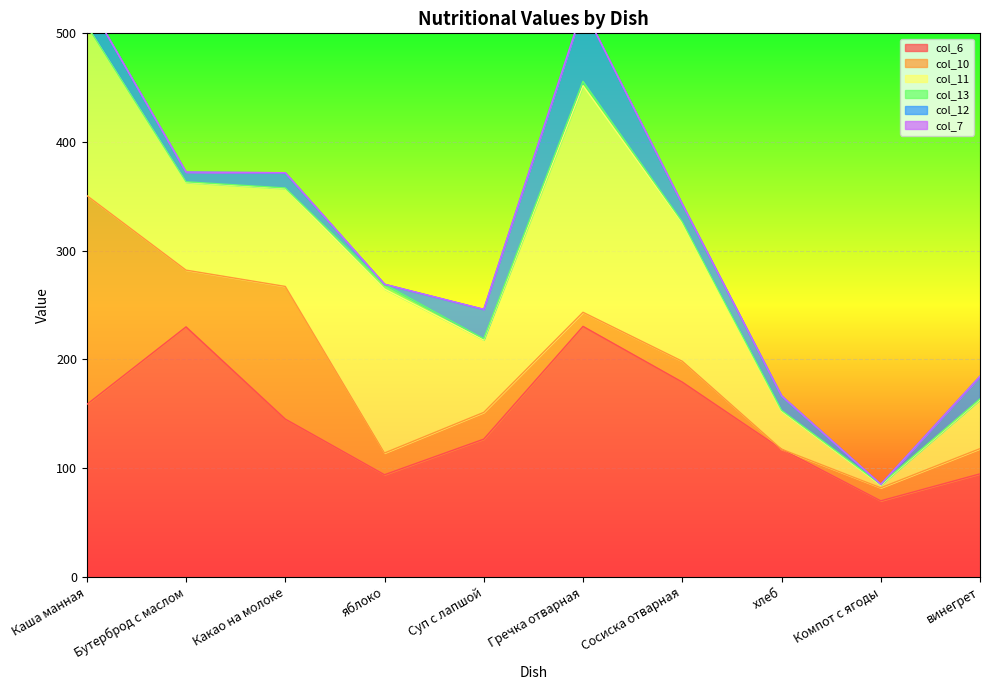

Between which two adjacent categories do col_10 and col_13 first intersect?

Сосиска отварная and хлеб